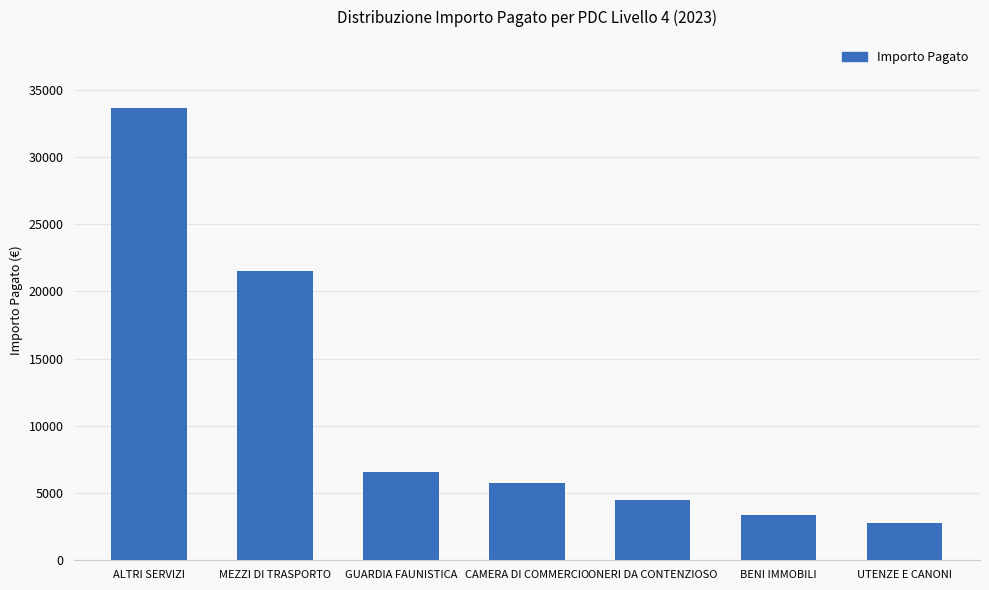

Reading left to right, transcribe all the data shown in this chart.

33671.7	21500.7	6560.0	5740.0	4506.9	3384.5	2744.5